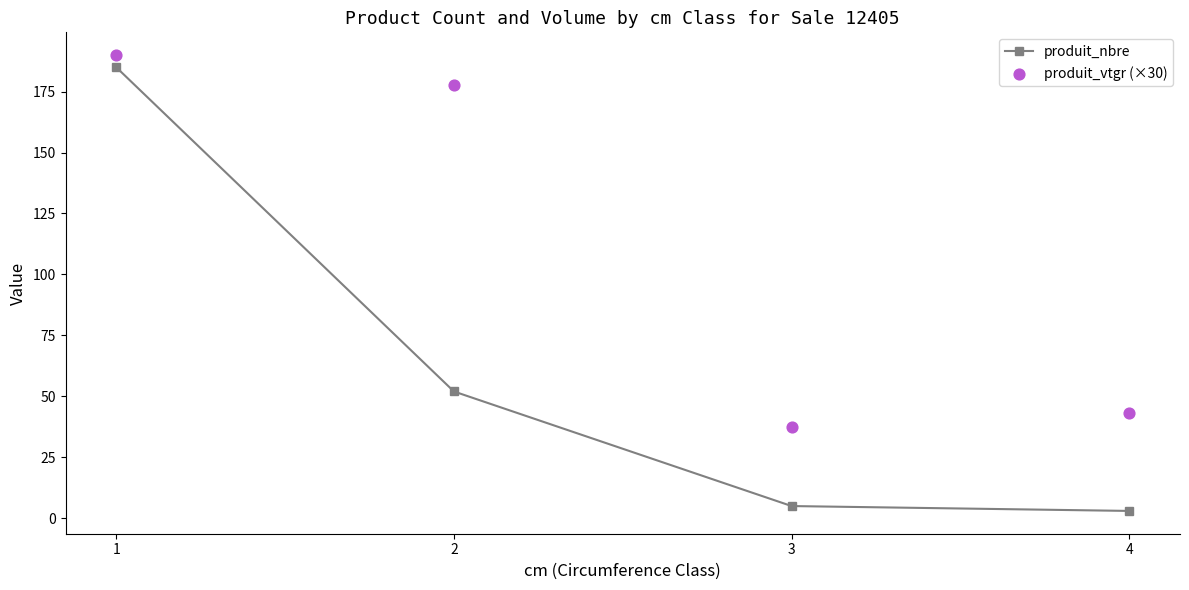

What are all the series names shown in the legend?

produit_nbre, produit_vtgr (×30)